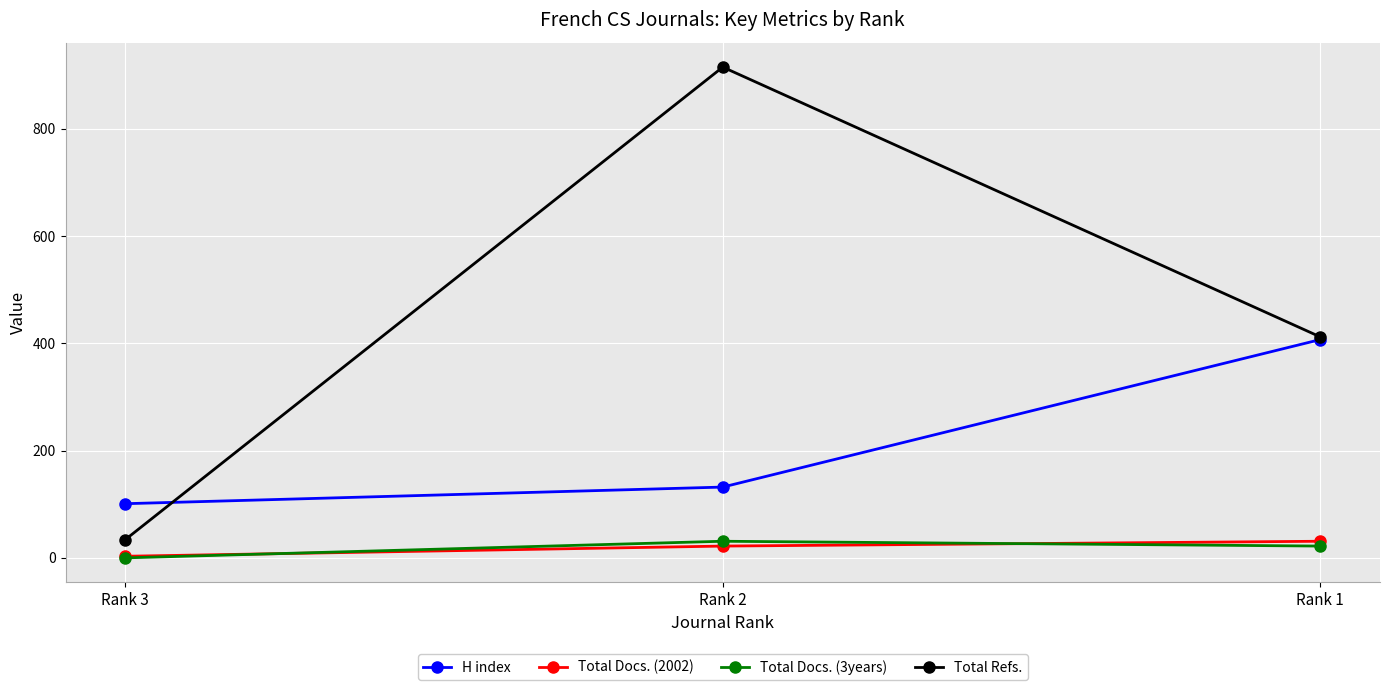

Reading left to right, transcribe all the data shown in this chart.

H index: Rank 3=101	Rank 2=132	Rank 1=407
Total Docs. (2002): Rank 3=3	Rank 2=22	Rank 1=31
Total Docs. (3years): Rank 3=0	Rank 2=31	Rank 1=22
Total Refs.: Rank 3=34	Rank 2=915	Rank 1=412